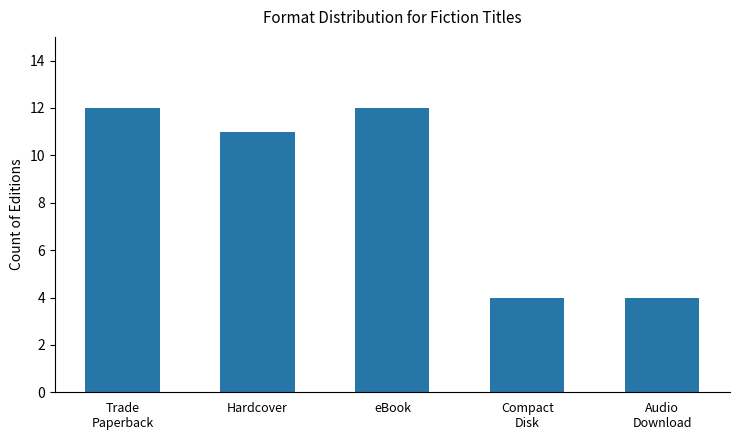

How many series are shown in this chart?

1